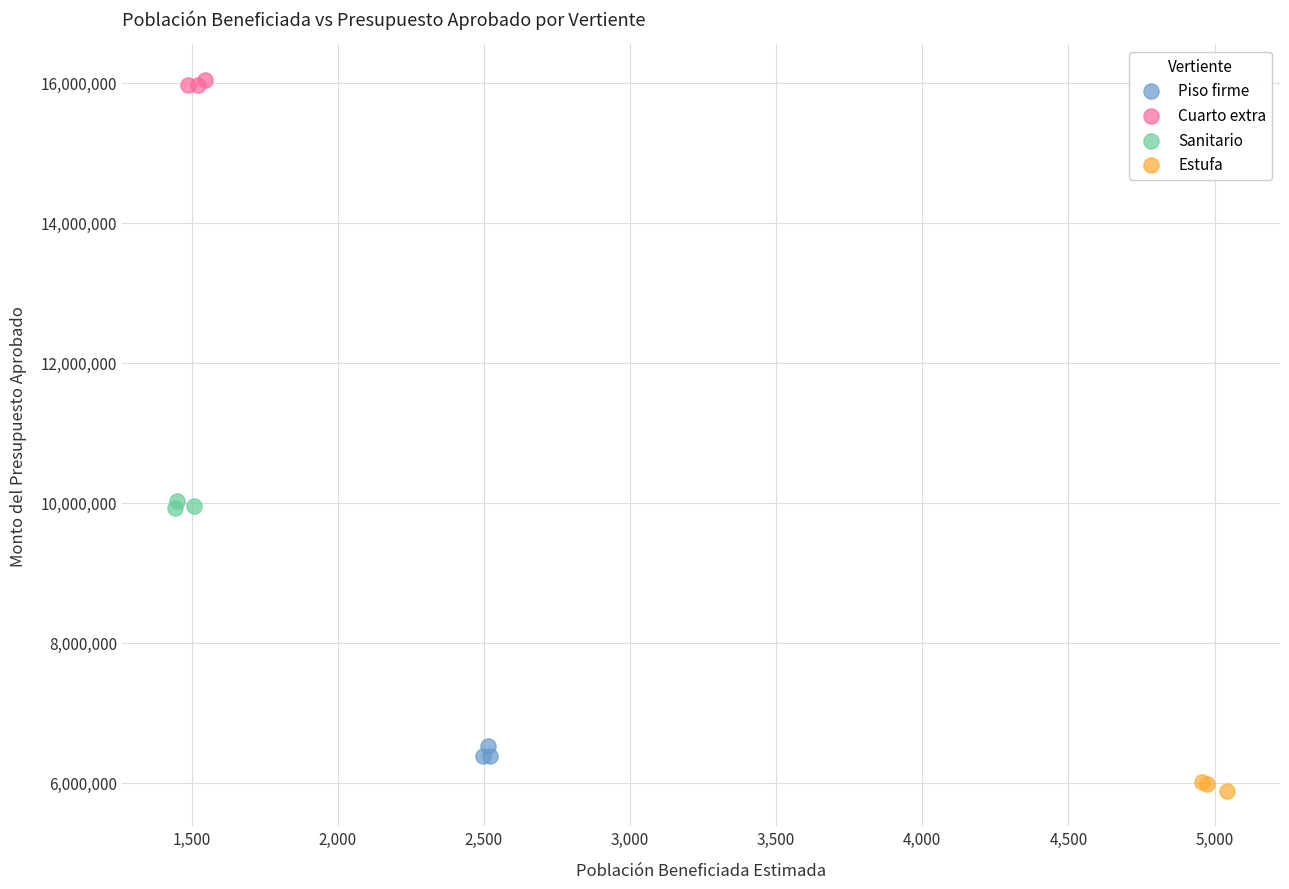

What are all the series names shown in the legend?

Piso firme, Cuarto extra, Sanitario, Estufa